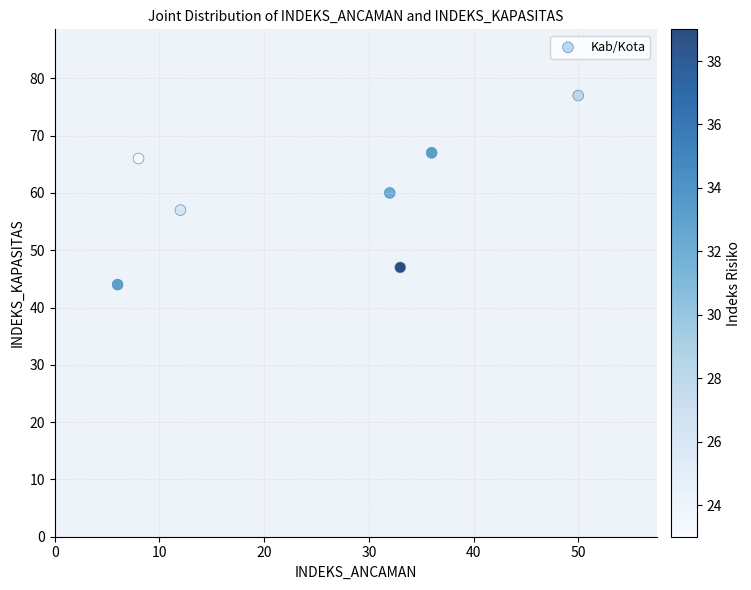

What is the range of Y values (max minus min)?

33